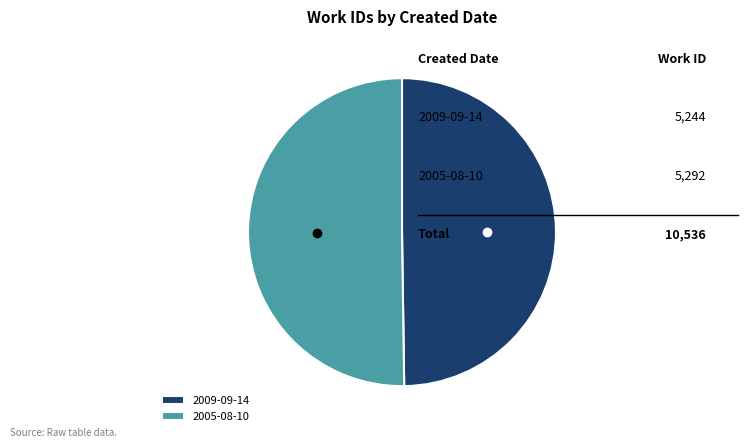

The 2005-08-10 slice represents 50% of the pie. True or false?

True